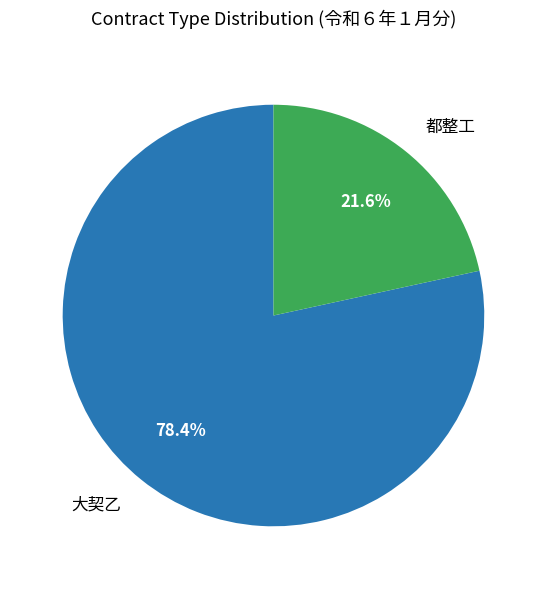

To the nearest percent, what is the difference between the largest and smallest slice percentages?

57%